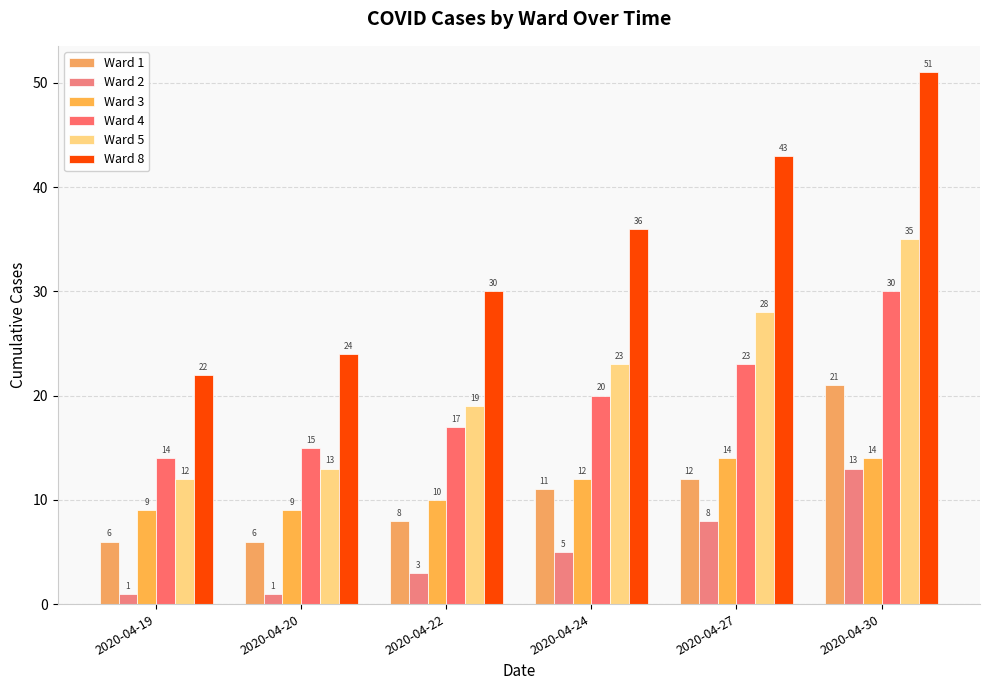

What is the greatest value displayed?

51